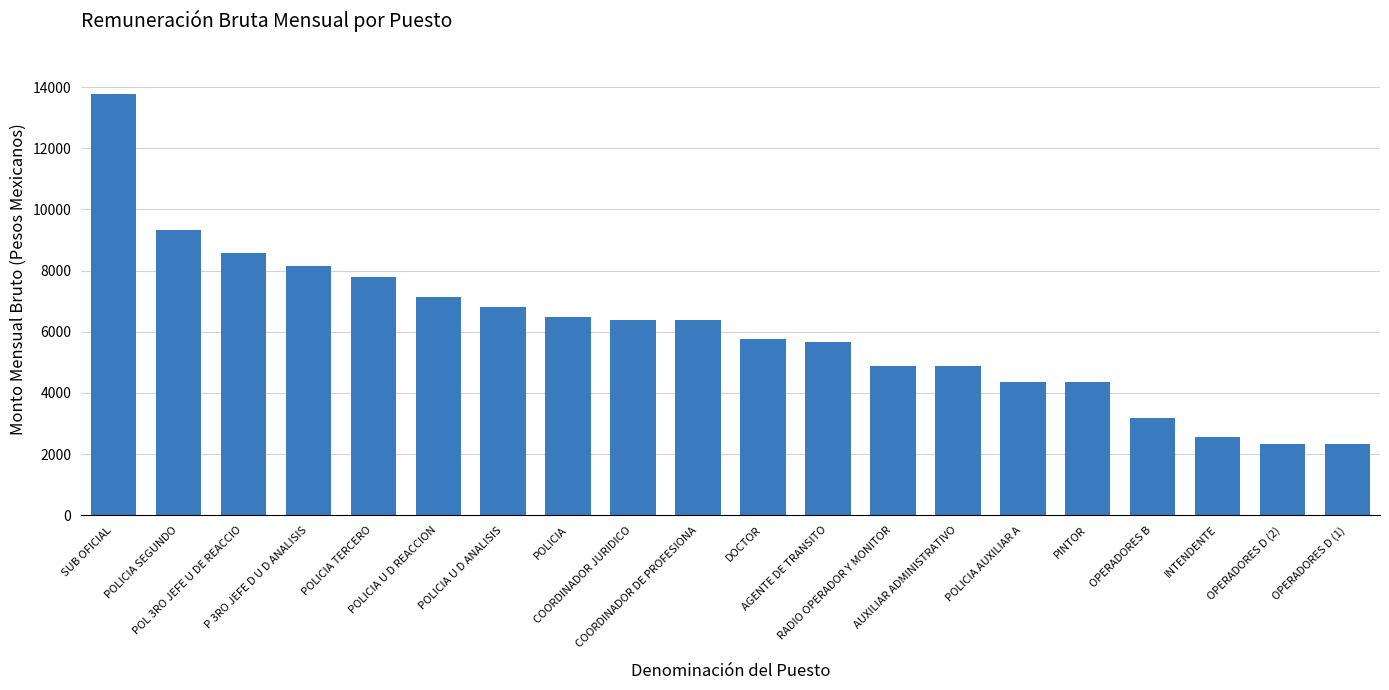

What is the value of the 11th bar from the left?

5774.8